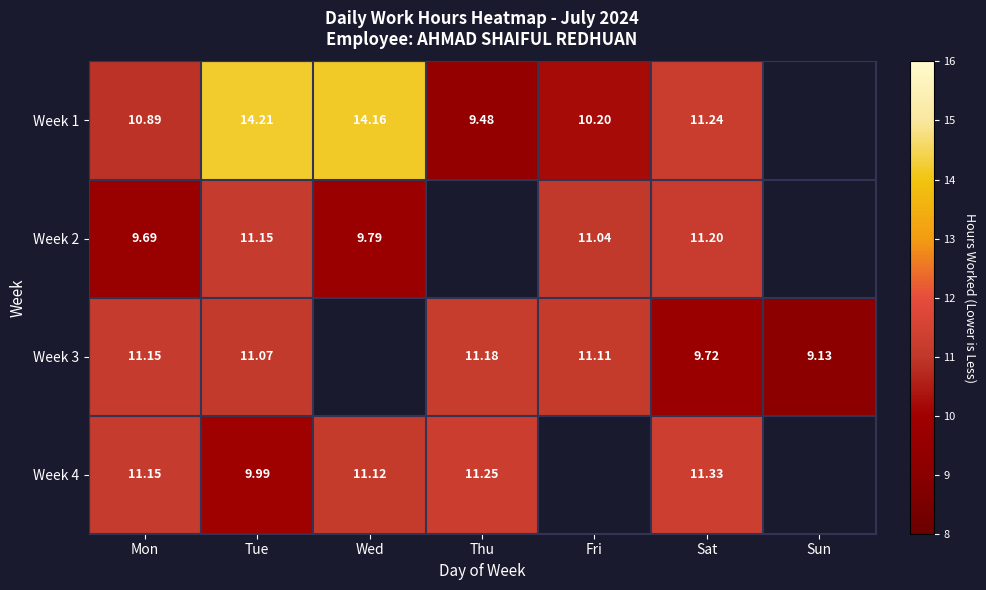

Is the value of Week 1 at Tue greater than the value of Week 3 at Sat?

Yes